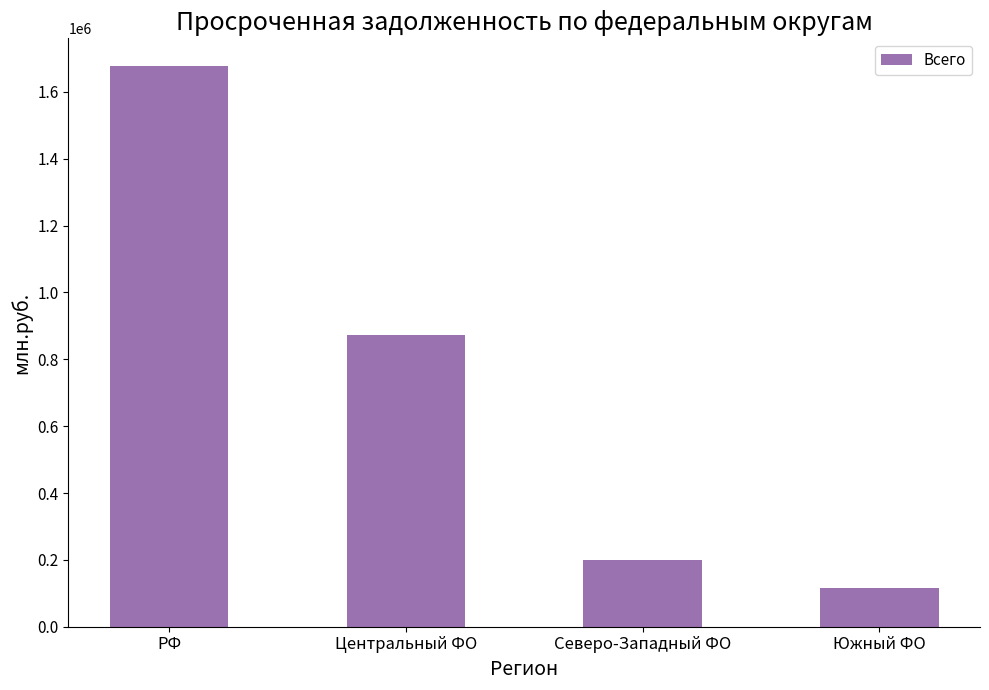

Reading left to right, transcribe all the data shown in this chart.

РФ=1676510	Центральный ФО=873898	Северо-Западный ФО=201095	Южный ФО=116382